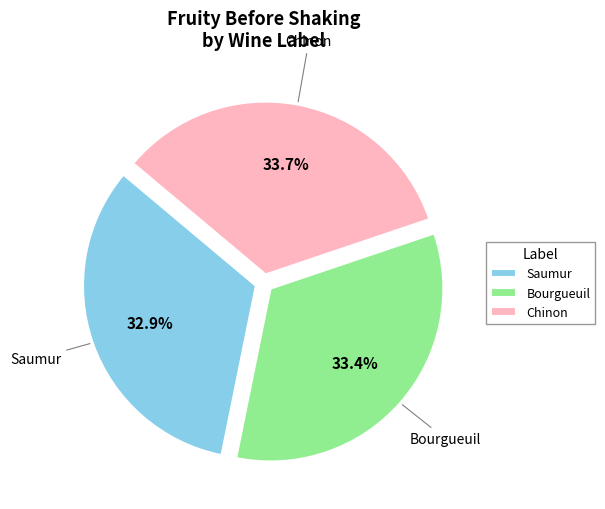

How many segments does this pie chart have?

3